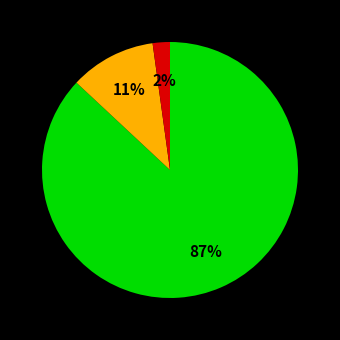

To the nearest percent, what is the difference between the largest and smallest slice percentages?

85%